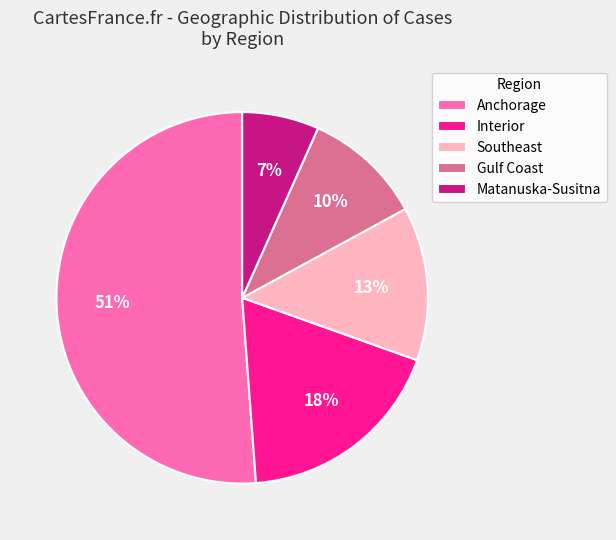

To the nearest percent, what percentage of the pie is Matanuska-Susitna?

7%